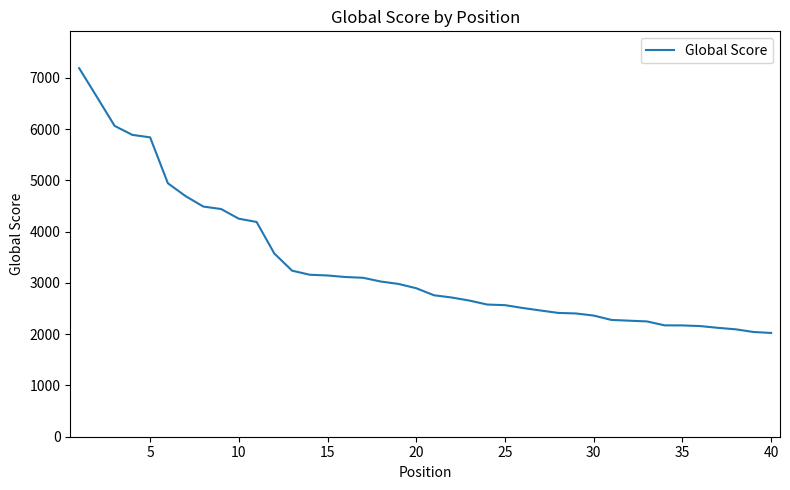

What is the minimum value shown in the chart?

2024